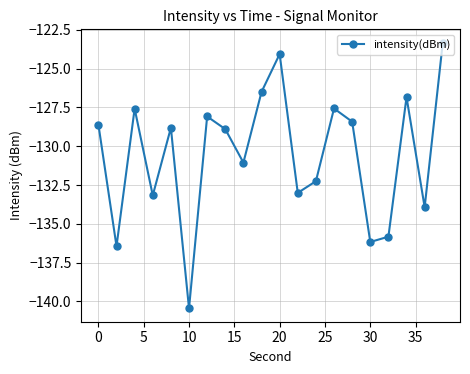

What is the smallest value displayed?

-140.4